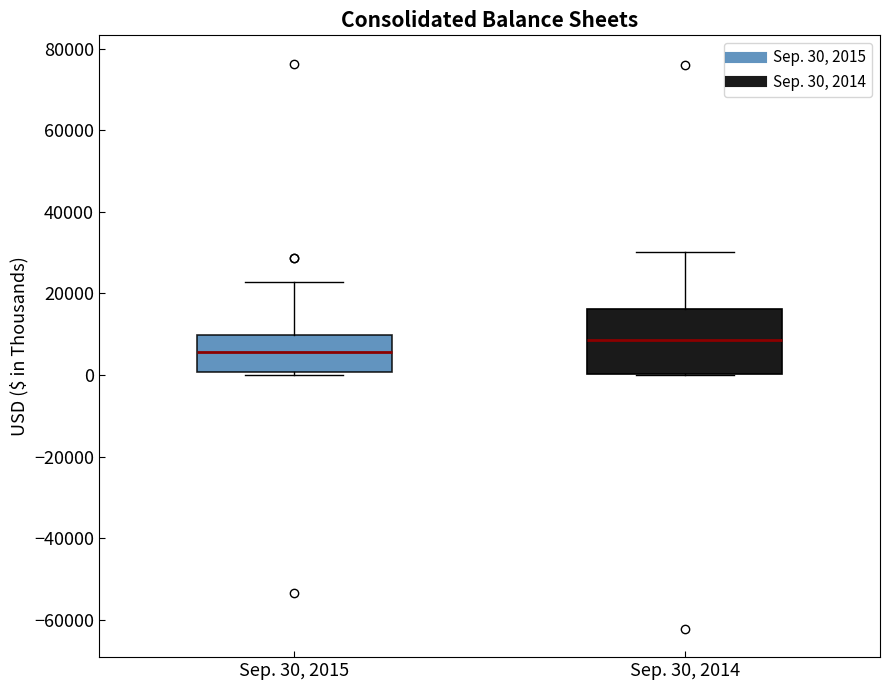

Reading left to right, transcribe this box plot: for each box, give where its median line is, the range the box spans, and where its two whiskers end, as read against the y-axis. The values are not printed on the chart, so give them approximately, as read against the axis.

Sep. 30, 2015: median 6000, box 0 to 10000, whiskers 0 to 22000
Sep. 30, 2014: median 8000, box 0 to 16000, whiskers 0 to 30000